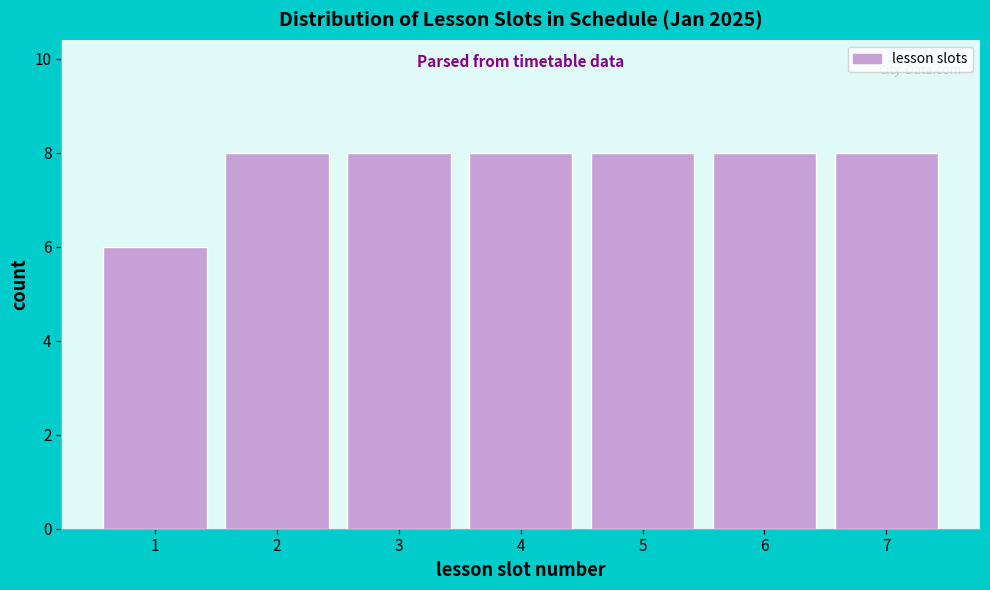

Reading left to right, transcribe this chart: for each bar, give the range it covers on the x-axis and its height. The values are not printed on the chart, so give them approximately, as read against the axis.

0.5 to 1.5: 6
1.5 to 2.5: 8
2.5 to 3.5: 8
3.5 to 4.5: 8
4.5 to 5.5: 8
5.5 to 6.5: 8
6.5 to 7.5: 8